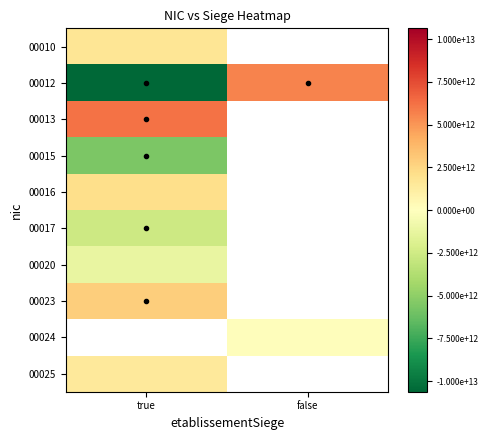

At true, list the series in order from smallest to largest.

00012, 00015, 00017, 00020, 00025, 00010, 00016, 00023, 00013, 00024